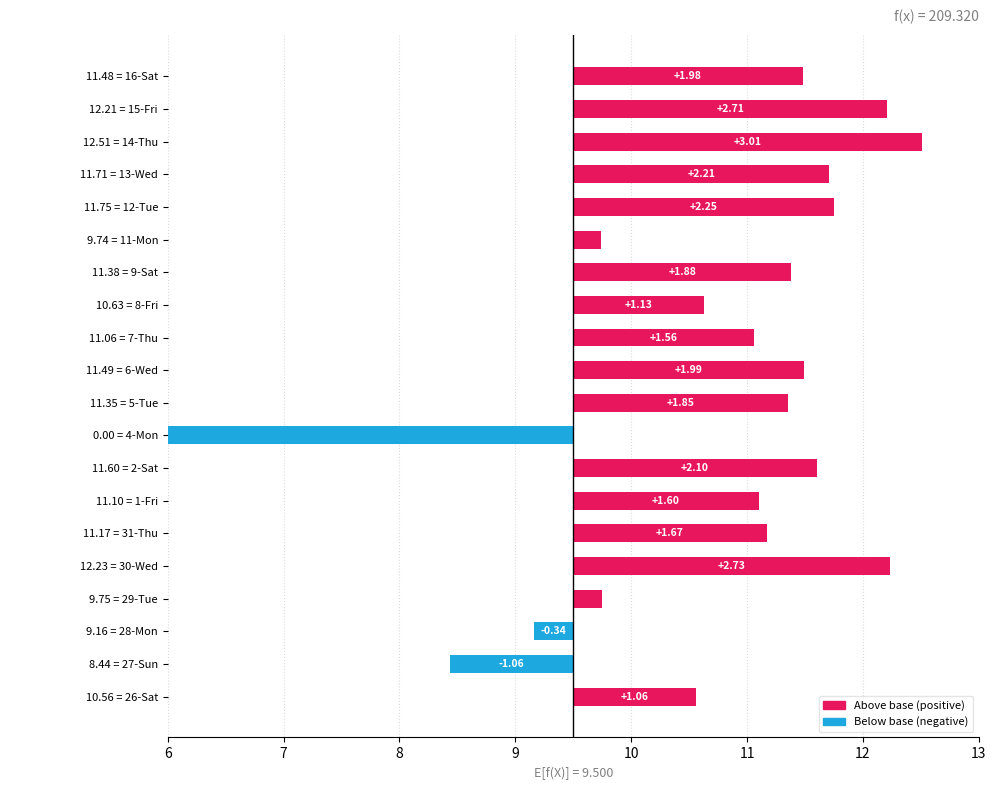

Reading right to left, extract all data points from this chart.

2.0	2.7	3.0	2.2	2.2	0.2	1.9	1.1	1.6	2.0	1.8	-9.5	2.1	1.6	1.7	2.7	0.2	-0.3	-1.1	1.1